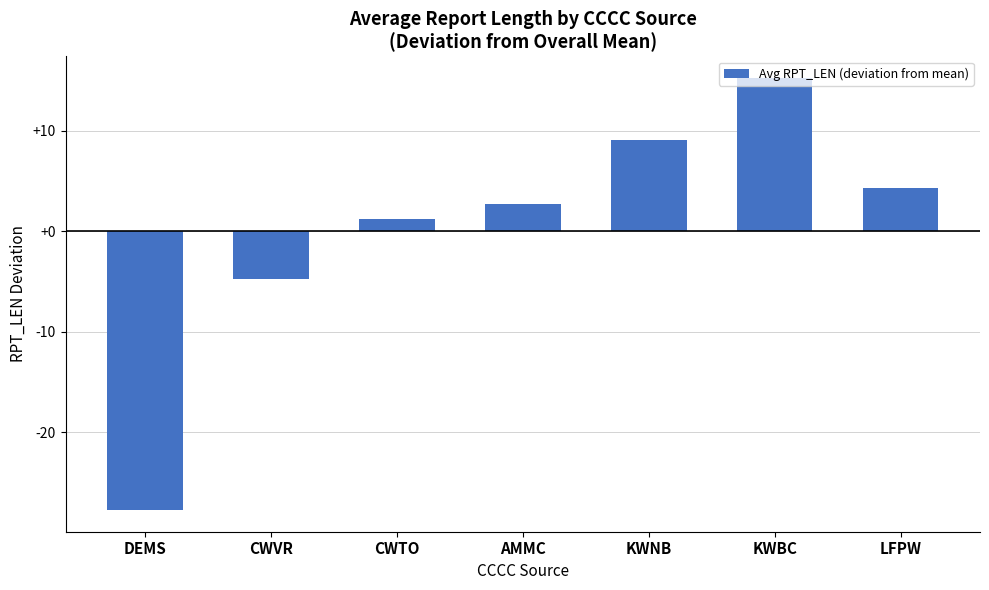

What is the difference between the maximum and minimum values?

43.0